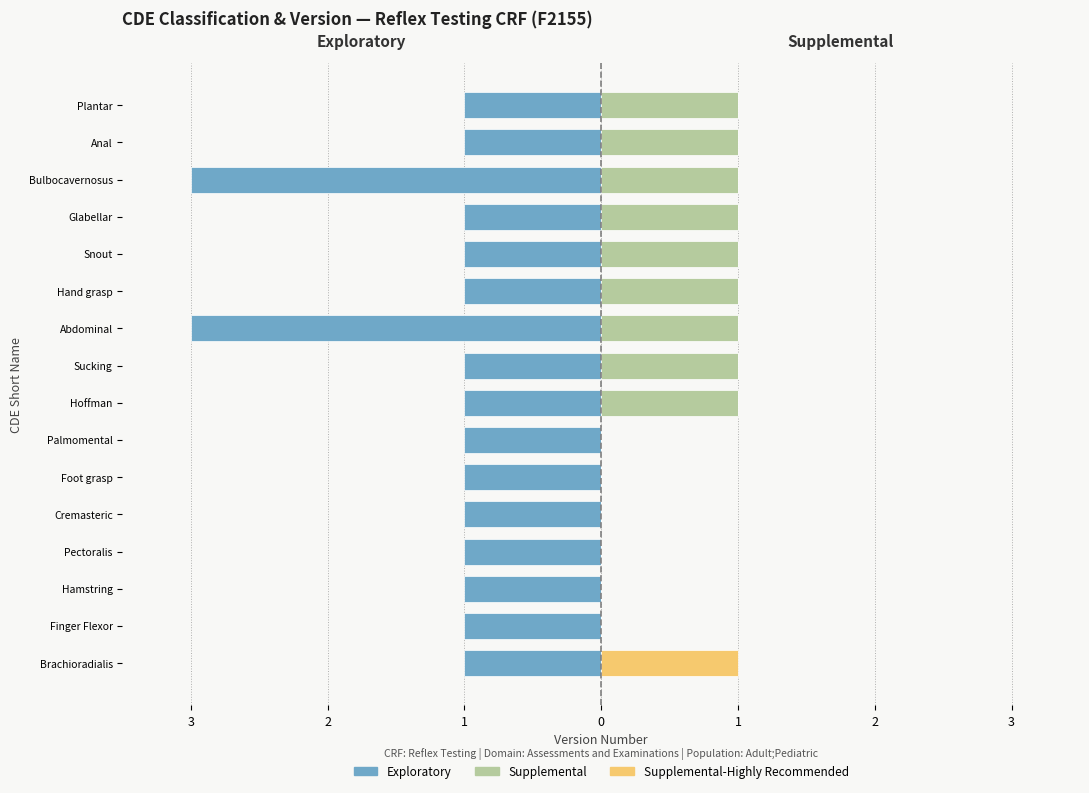

At which category does the chart reach its minimum across all series?

Abdominal